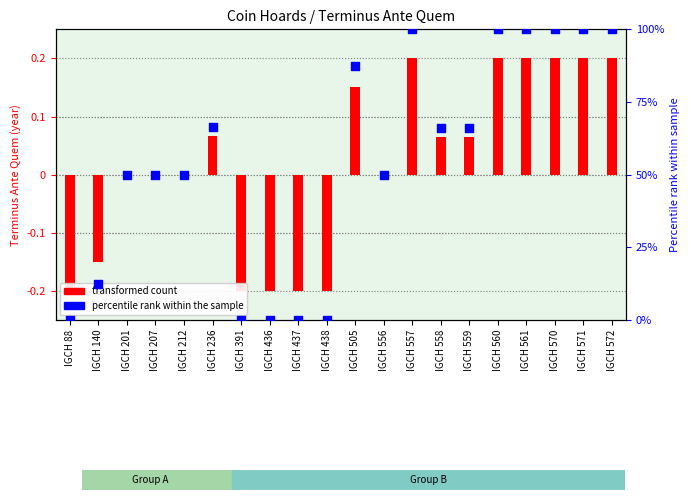

What is the change in value from IGCH 201 to IGCH 558?

+16.0